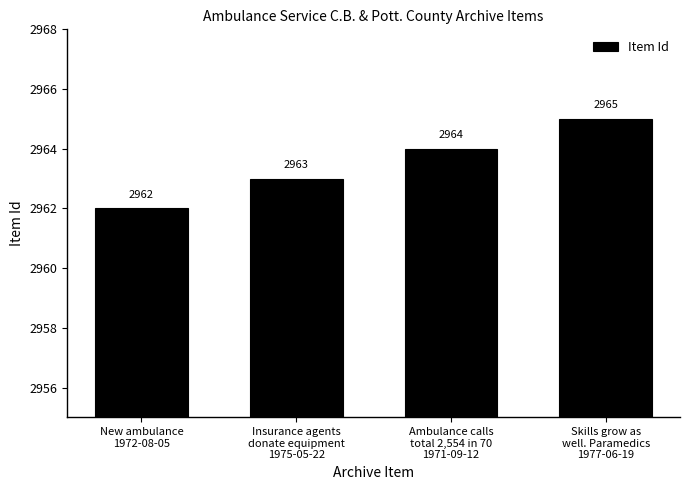

How many bars are there in total?

4